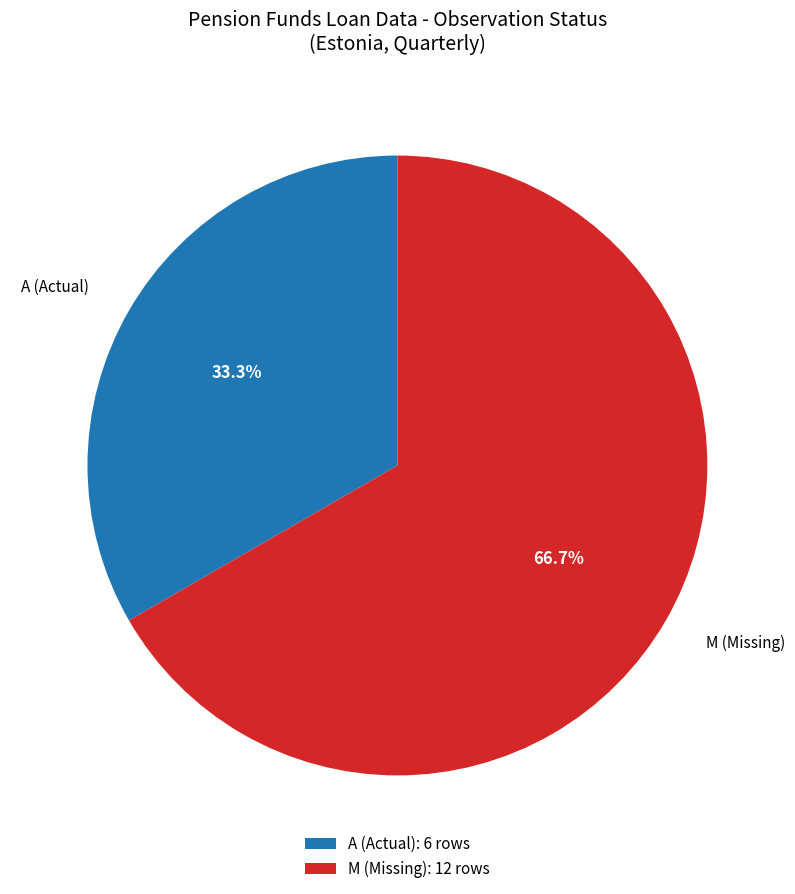

What is the total percentage of A (Actual) and M (Missing)?

100.0%